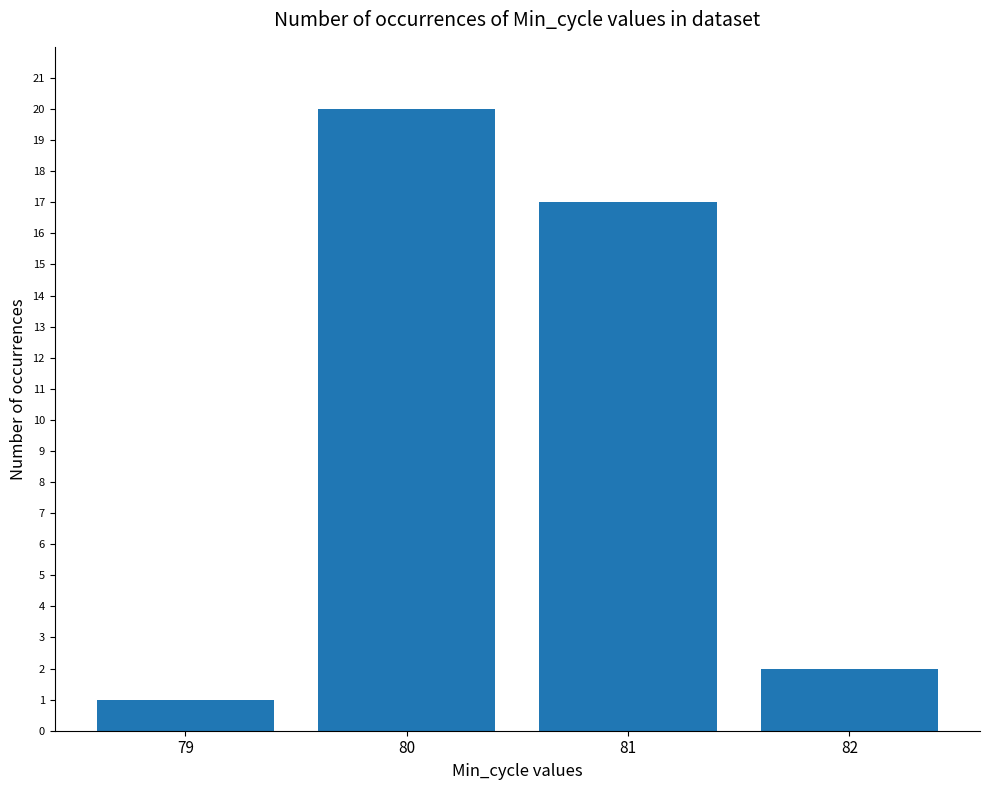

Approximately how many times larger is the value at 82 compared to 80?

0.1